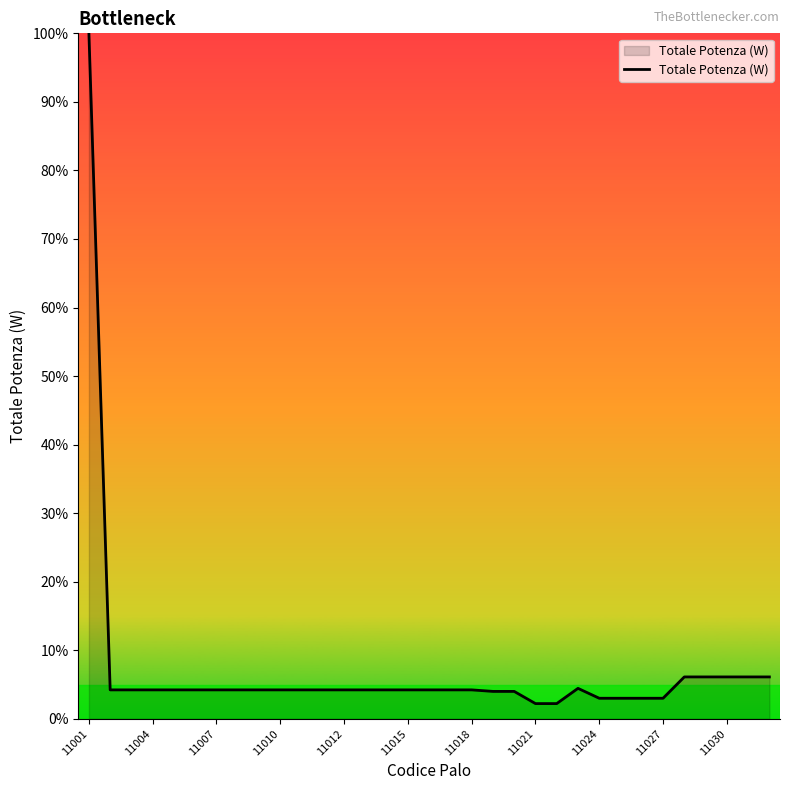

What is the minimum value shown in the chart?

2.2